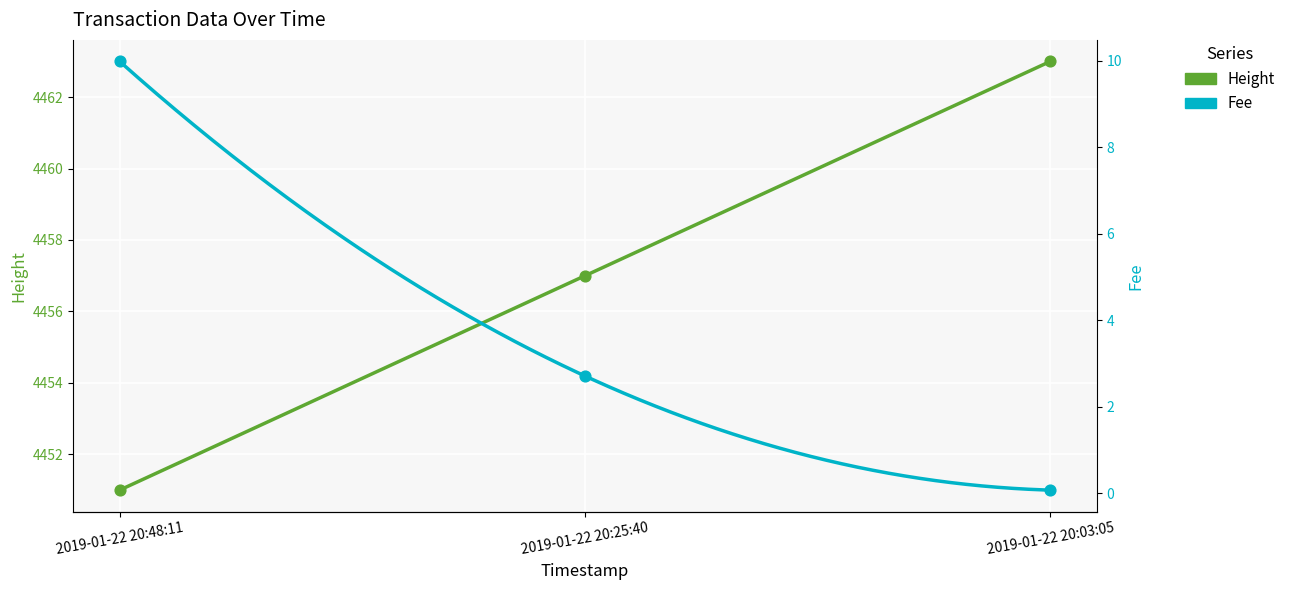

Which series reaches the maximum Y coordinate?

Height